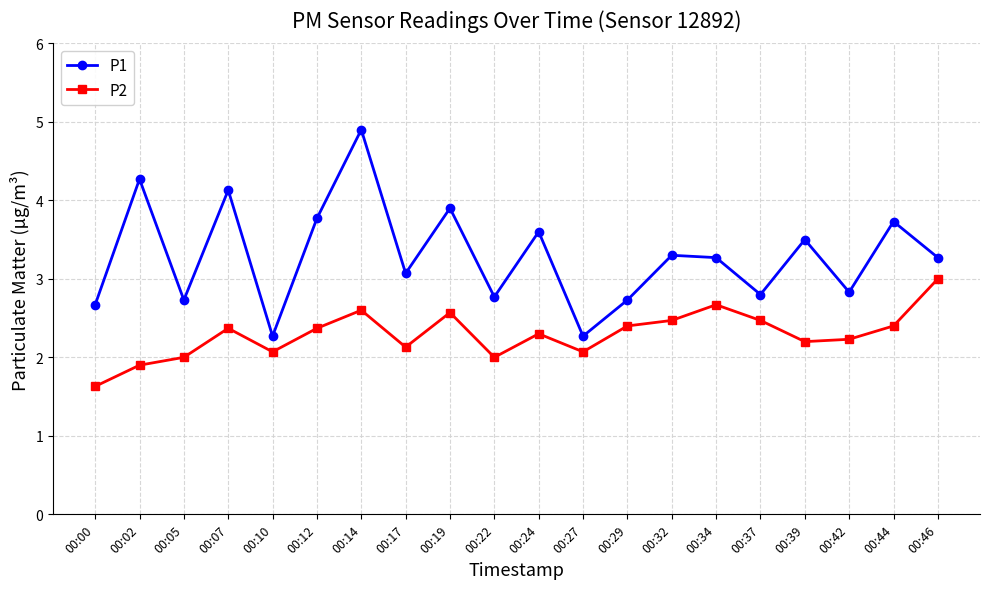

At which label does P1 first exceed 3?

00:02